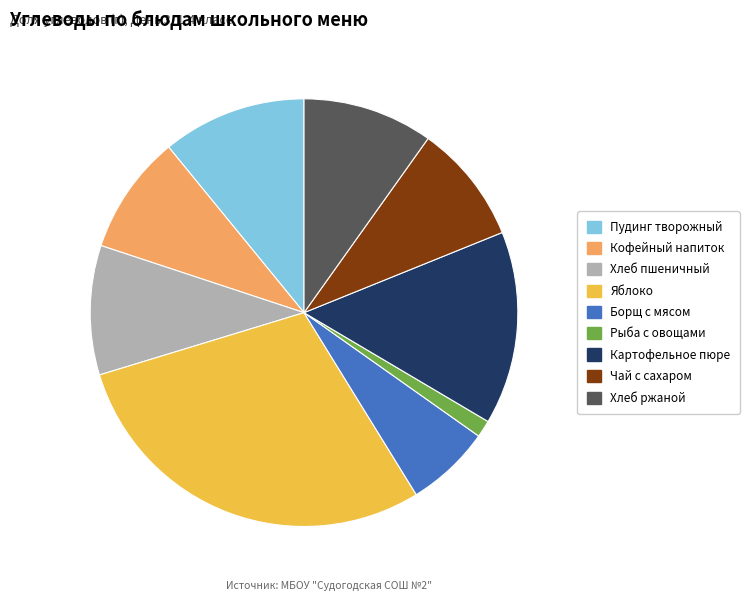

Which has a higher value, Борщ с мясом or Яблоко?

Яблоко